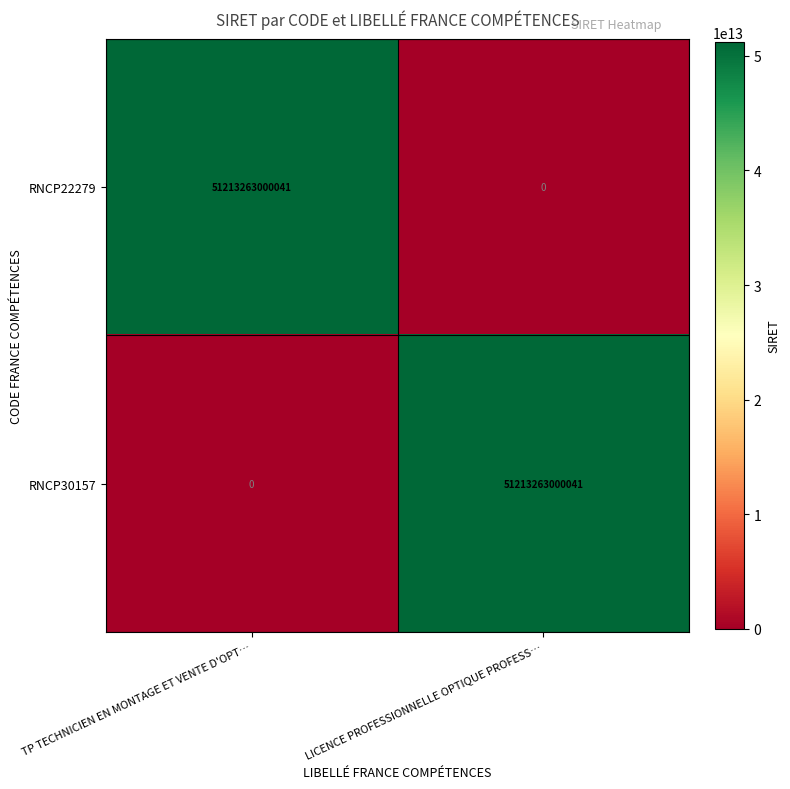

What is the difference between the maximum and minimum values in the RNCP22279 series?

51213263000041